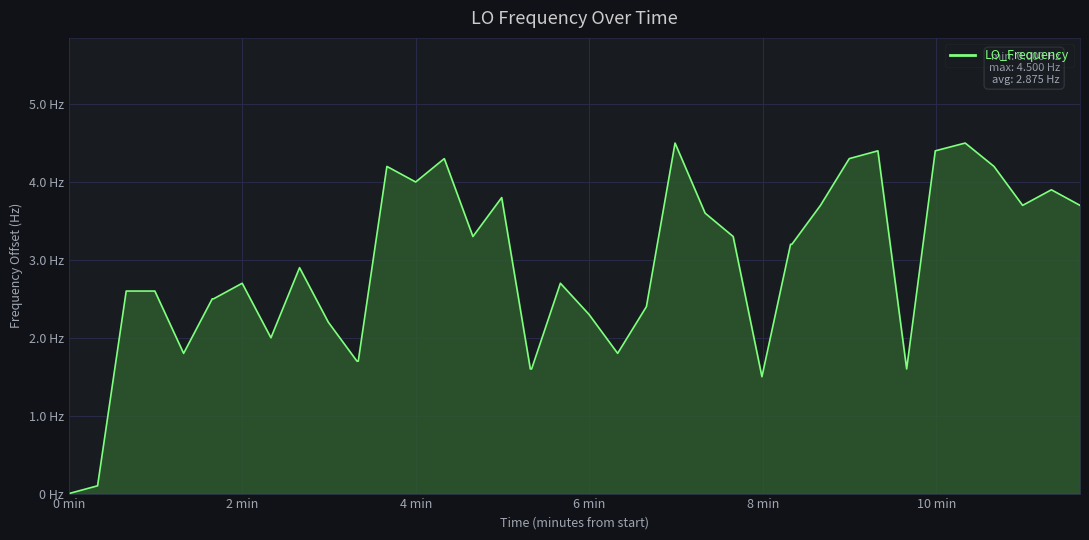

What is the value of the 17th point from the left?

3.3